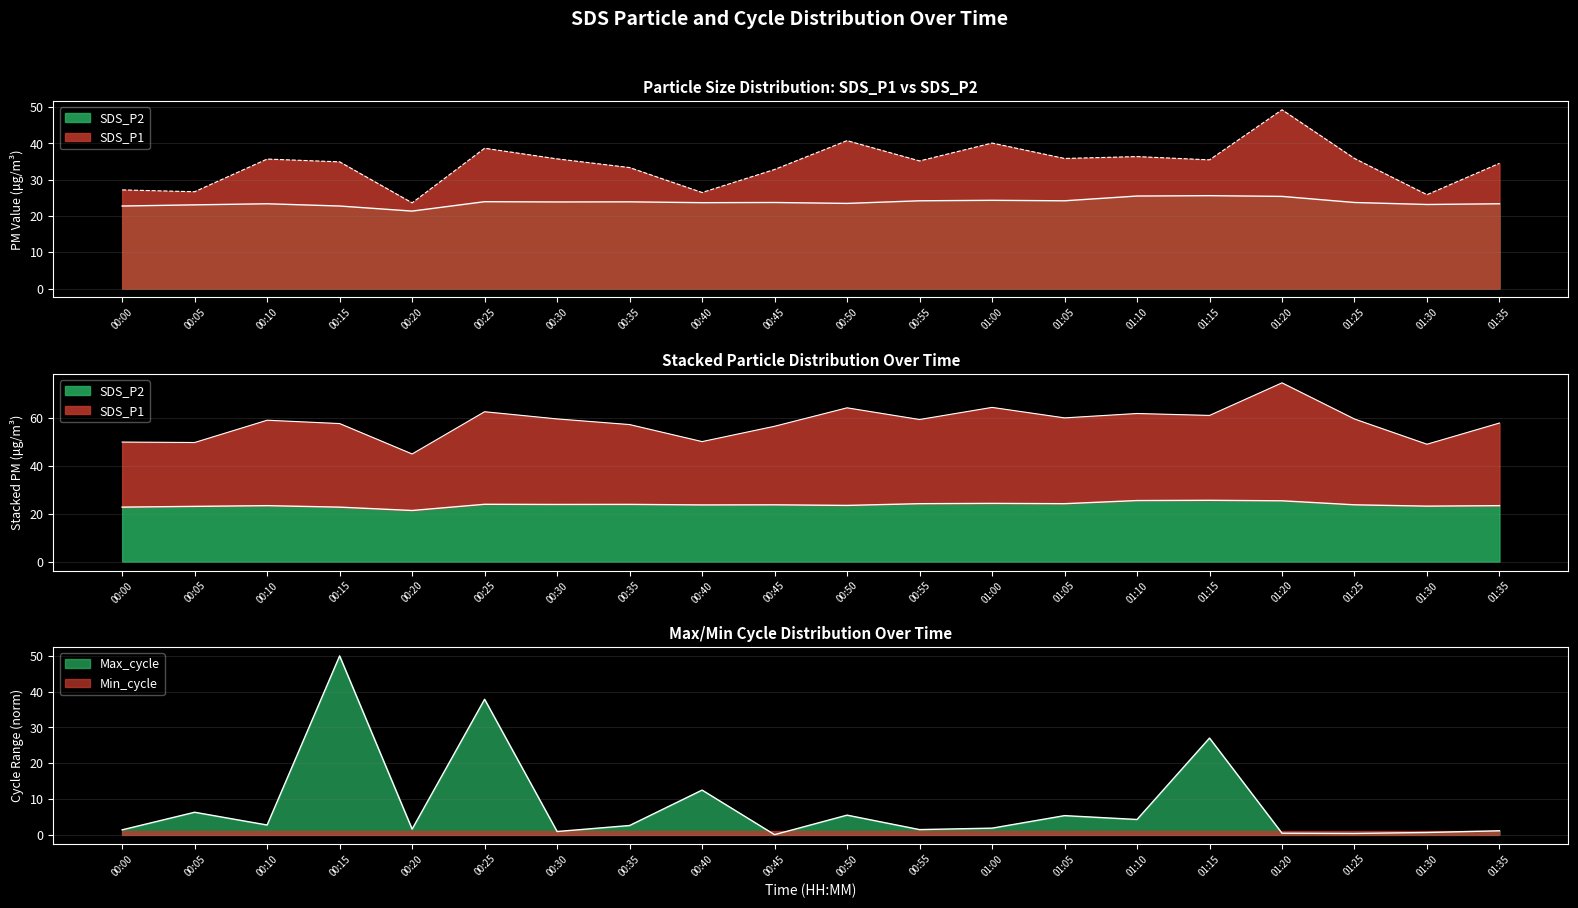

Read the SDS_P1 value at 01:20.

49.2